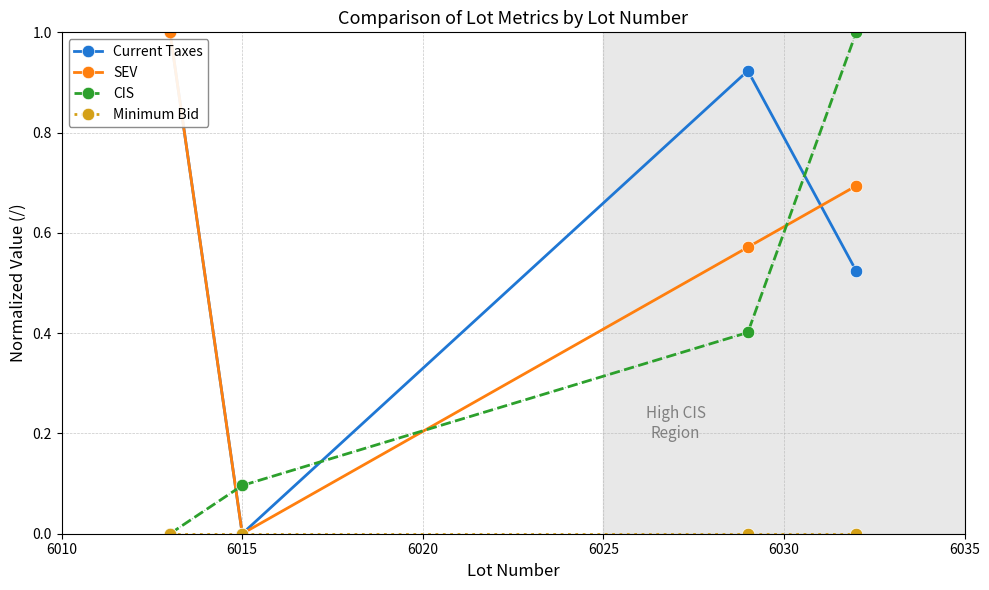

What is the value of the SEV point at the 4th from the left?

0.7